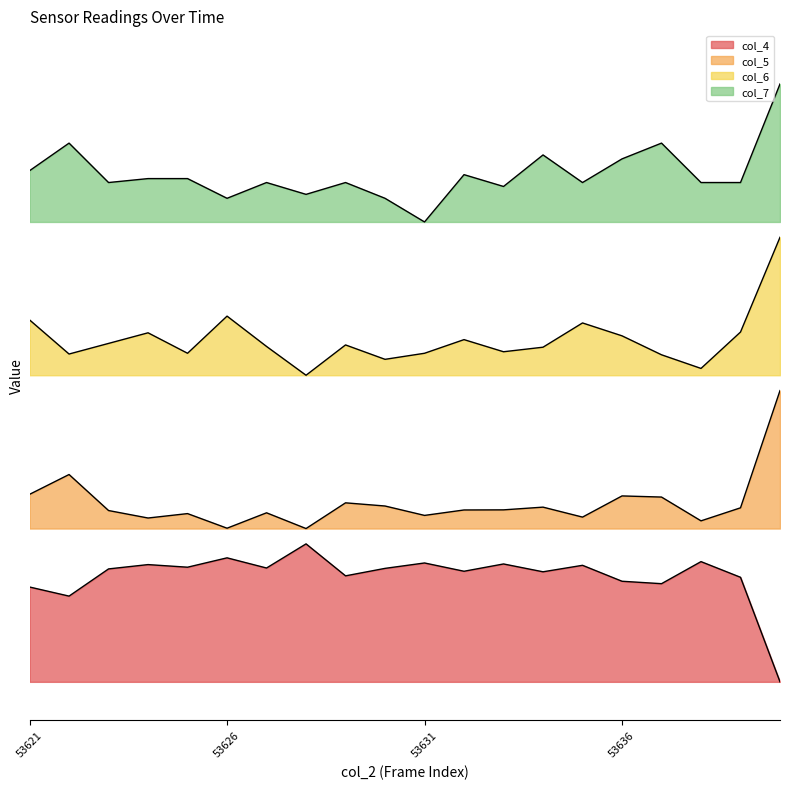

The col_7 series shows 0.4 at 53630. True or false?

False